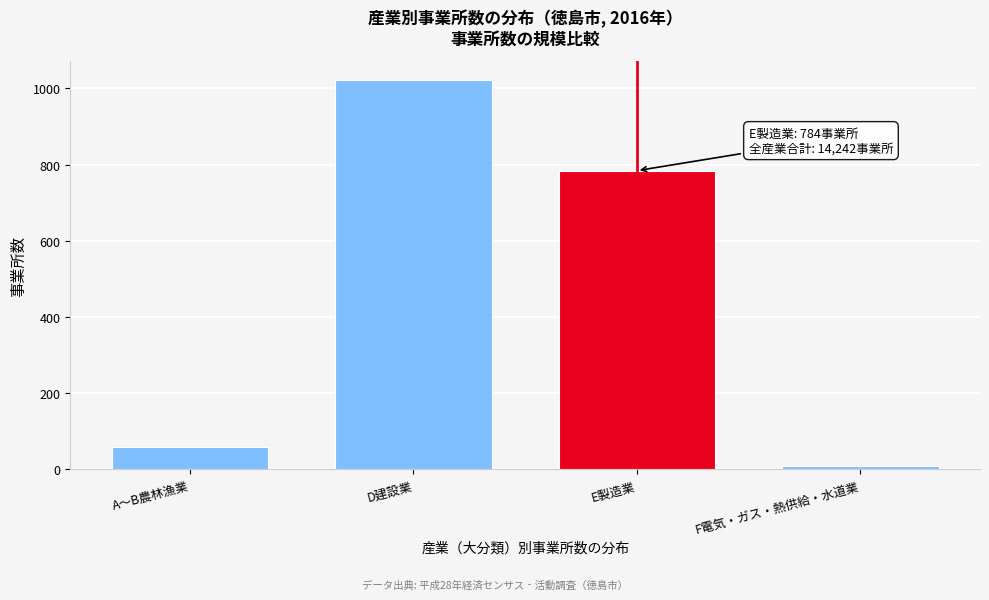

Reading left to right, transcribe all the data shown in this chart.

A～B農林漁業=60	D建設業=1021	E製造業=784	F電気・ガス・熱供給・水道業=10